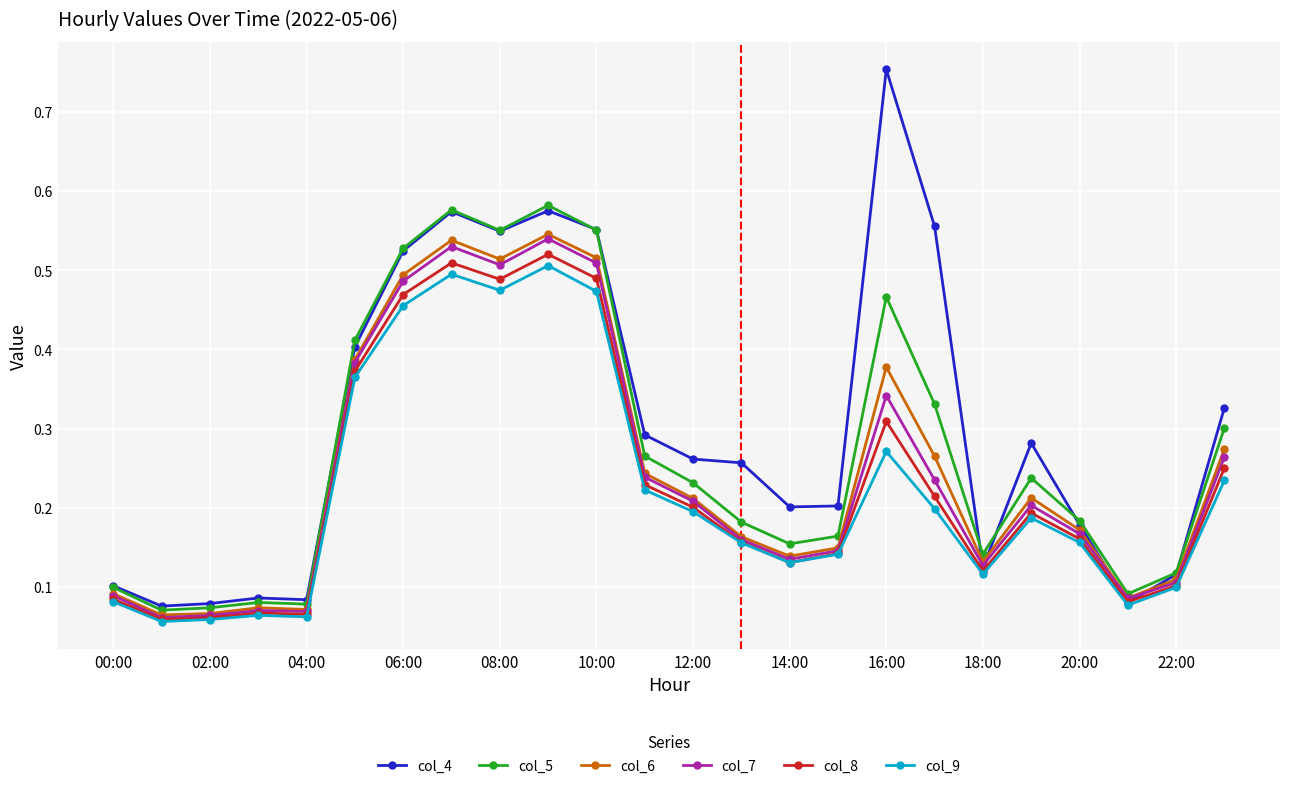

Count the col_8 values in the range 0 to 1.

24